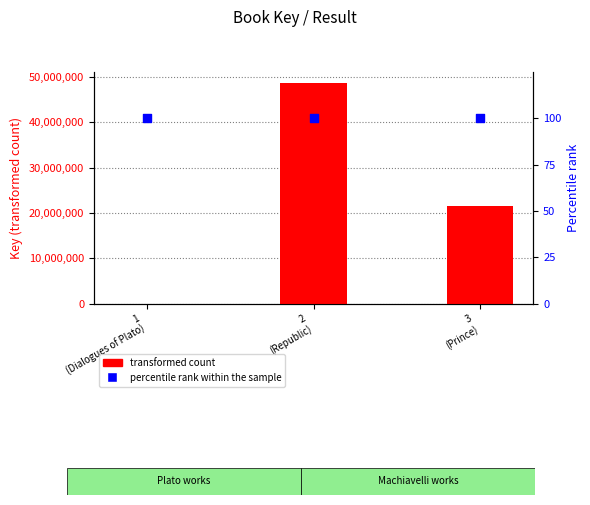

What is the total value across all series at 3
(Prince)?

21518868